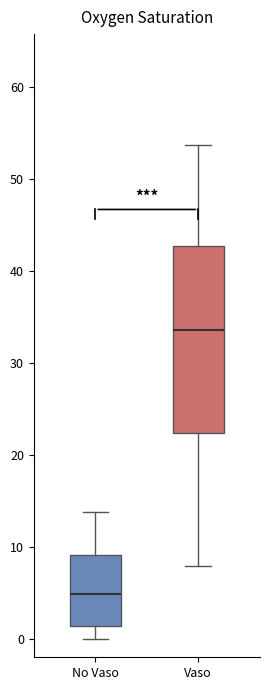

Reading left to right, transcribe this box plot: for each box, give where its median line is, the range the box spans, and where its two whiskers end, as read against the y-axis. The values are not printed on the chart, so give them approximately, as read against the axis.

No Vaso: median 5, box 1 to 9, whiskers 0 to 14
Vaso: median 34, box 22 to 43, whiskers 8 to 54